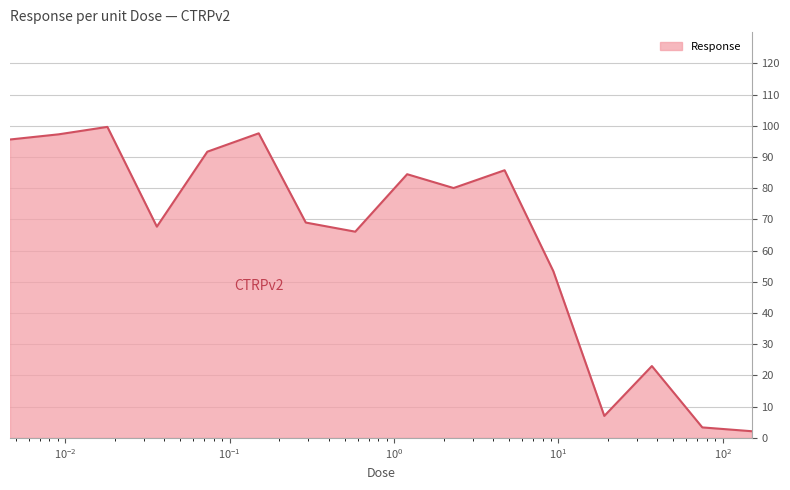

What is the difference between the maximum and minimum values?

97.5